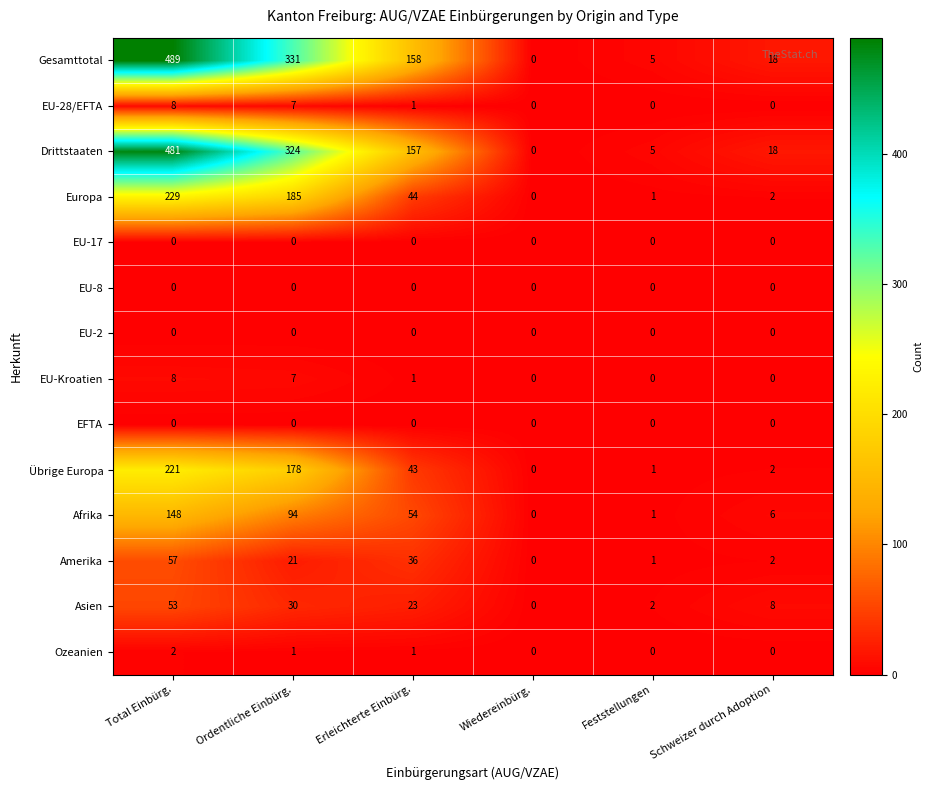

Count the number of categories in the chart.

6